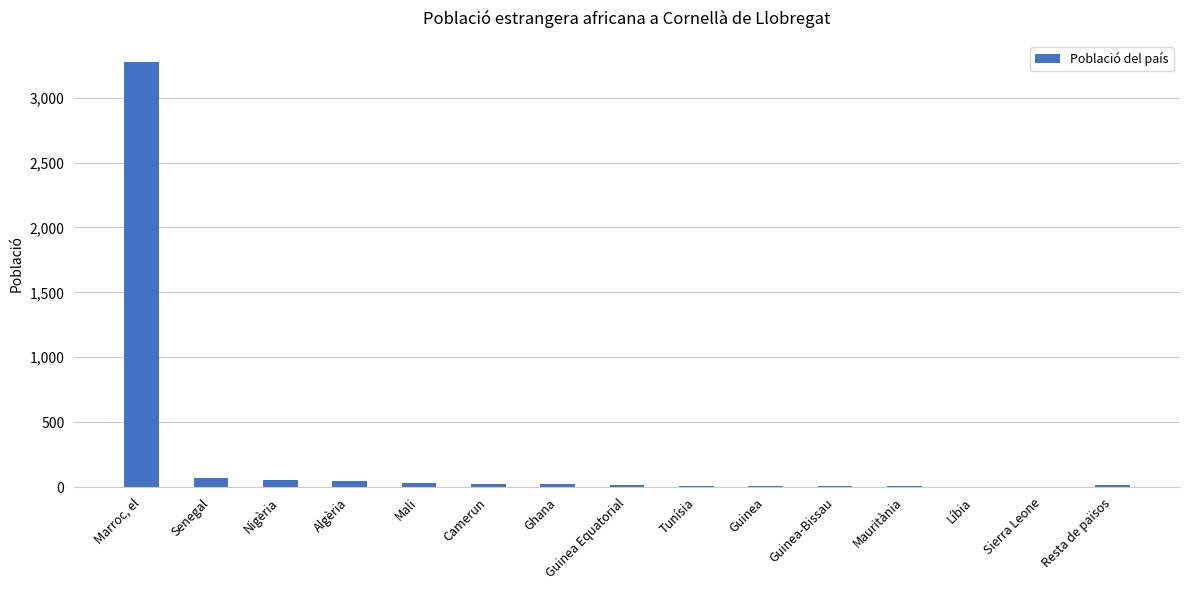

True or false: the data shows 3274 at Marroc, el.

True